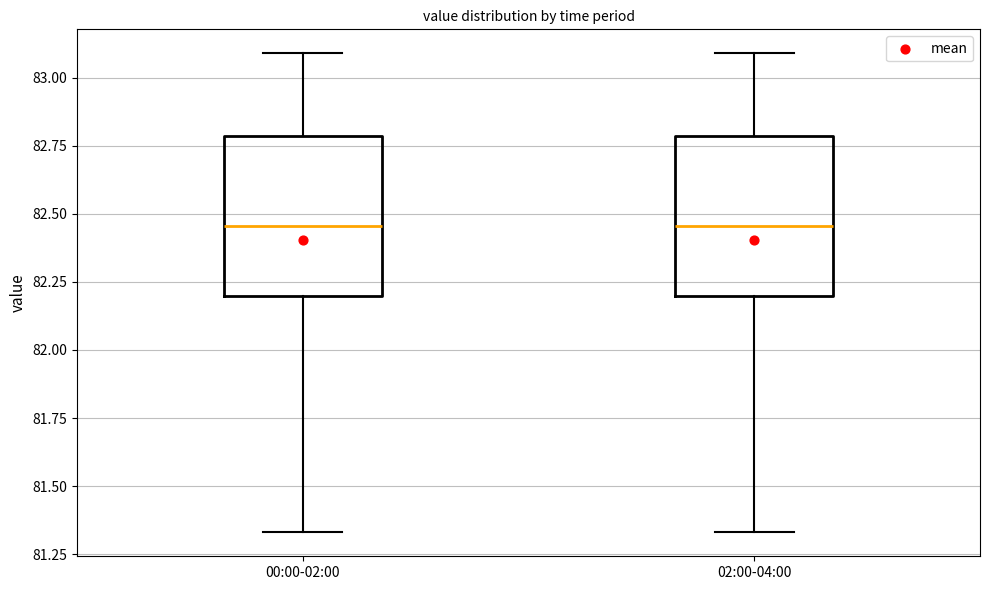

Reading left to right, transcribe this box plot: for each box, give where its median line is, the range the box spans, and where its two whiskers end, as read against the y-axis. The values are not printed on the chart, so give them approximately, as read against the axis.

00:00-02:00: median 82.45, box 82.20 to 82.80, whiskers 81.35 to 83.10
02:00-04:00: median 82.45, box 82.20 to 82.80, whiskers 81.35 to 83.10